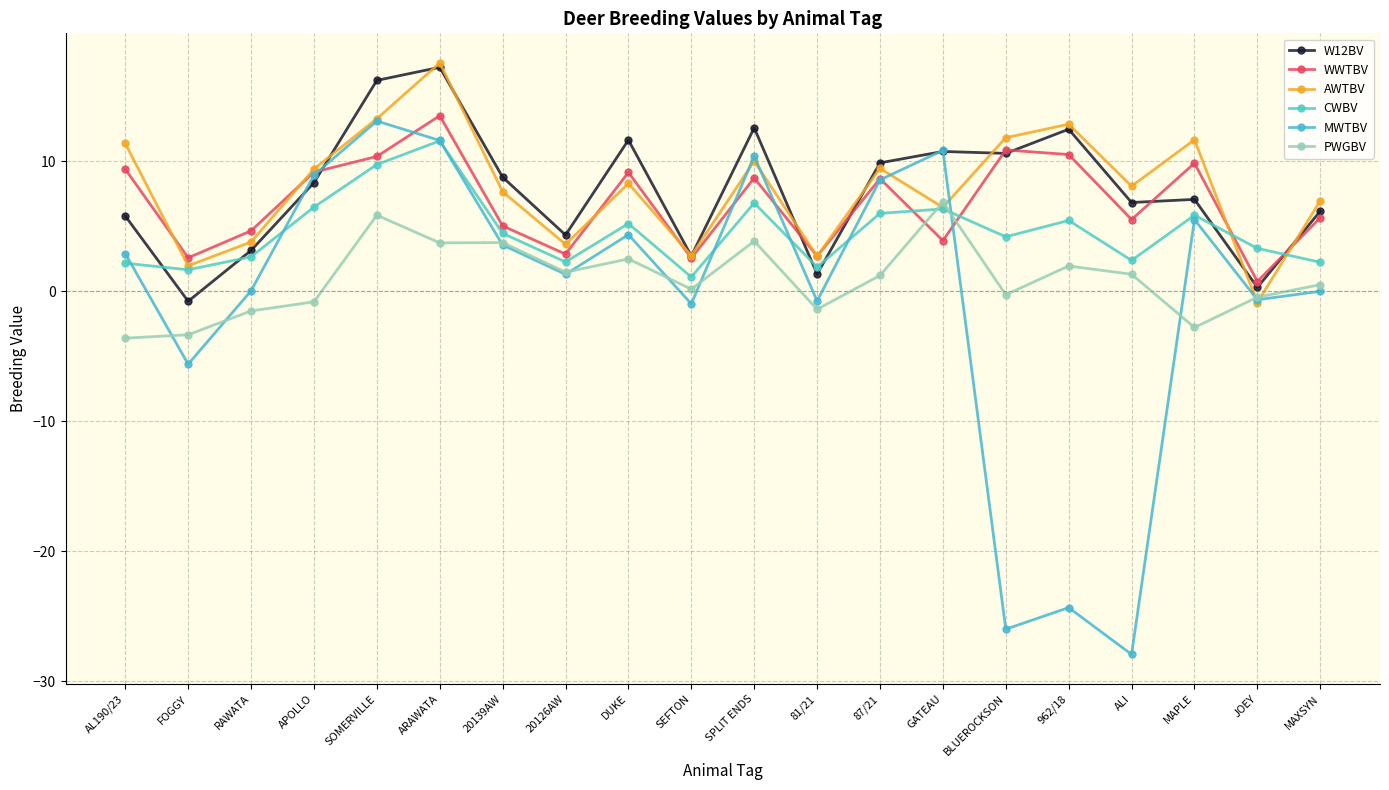

Reading left to right, what are all the values shown in this chart?

W12BV: 5.8	-0.8	3.1	8.4	16.2	17.2	8.8	4.3	11.6	2.7	12.6	1.3	9.9	10.8	10.6	12.5	6.8	7.1	0.3	6.2
WWTBV: 9.4	2.6	4.7	9.2	10.4	13.5	5.0	2.9	9.1	2.6	8.7	2.7	8.7	3.9	10.9	10.5	5.5	9.9	0.8	5.7
AWTBV: 11.4	2.0	3.8	9.4	13.3	17.6	7.7	3.6	8.3	2.7	10.0	2.7	9.5	6.5	11.8	12.9	8.1	11.7	-0.9	7.0
CWBV: 2.2	1.7	2.7	6.5	9.8	11.6	4.5	2.3	5.2	1.1	6.8	1.9	6.0	6.3	4.2	5.5	2.4	5.9	3.3	2.2
MWTBV: 2.9	-5.6	0.0	8.9	13.1	11.6	3.6	1.3	4.4	-1.0	10.4	-0.7	8.6	10.8	-26.0	-24.3	-27.9	5.5	-0.6	0.0
PWGBV: -3.6	-3.3	-1.5	-0.8	5.9	3.7	3.8	1.5	2.5	0.2	3.9	-1.4	1.2	6.9	-0.3	1.9	1.3	-2.8	-0.5	0.5